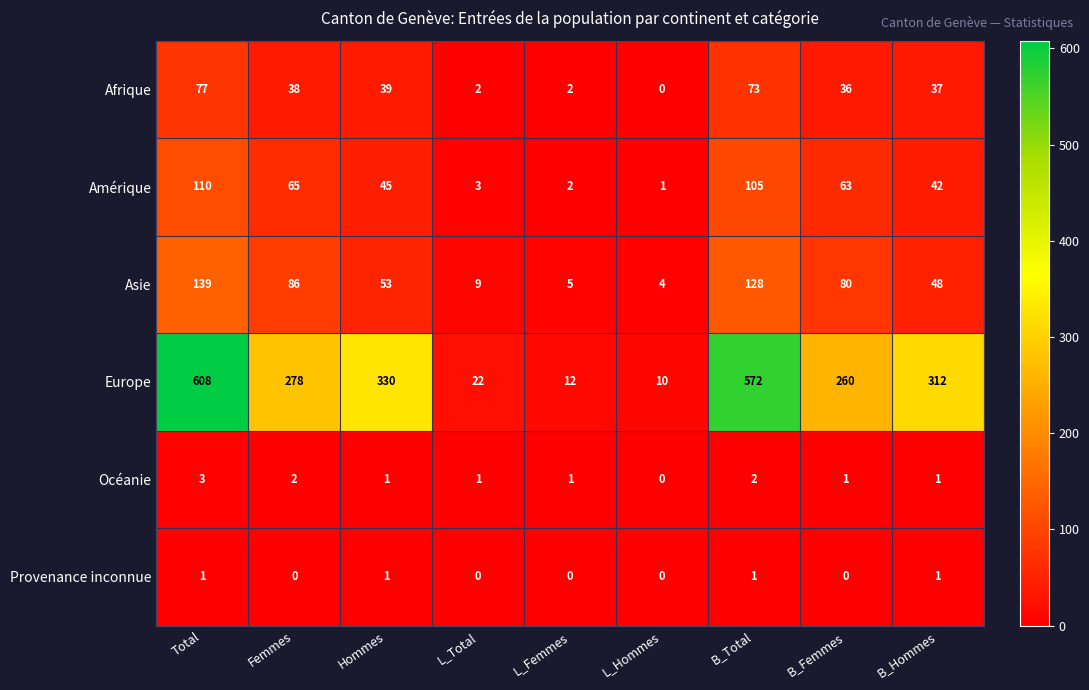

Rank the series by their maximum value, from highest to lowest.

Europe, Asie, Amérique, Afrique, Océanie, Provenance inconnue